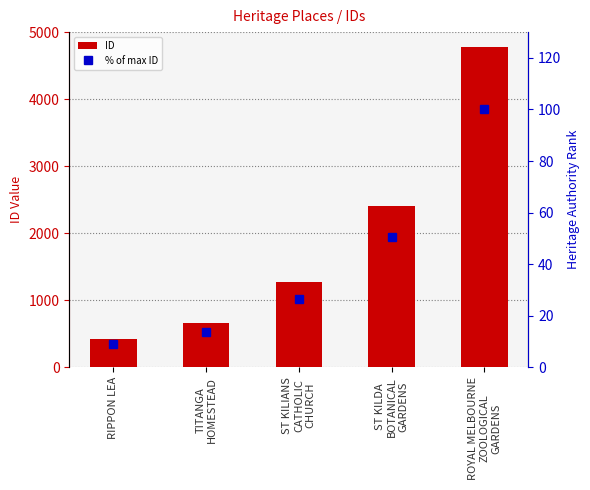

Which series has the largest range (max minus min)?

ID